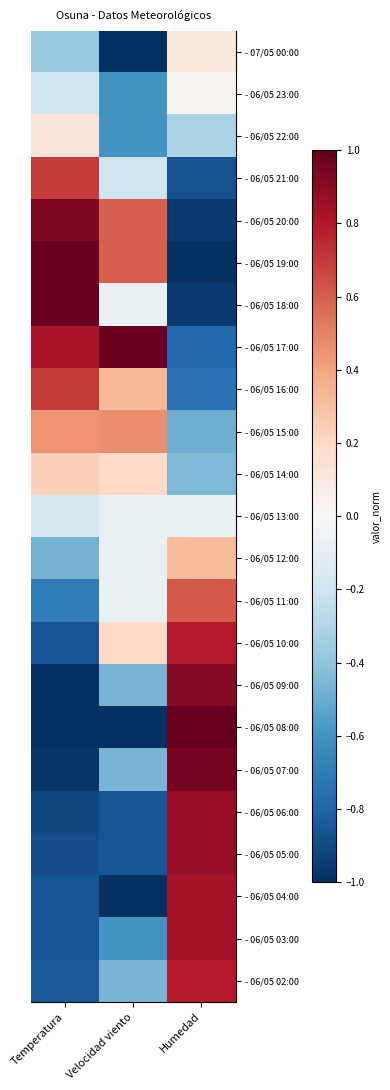

Reading left to right, transcribe all the data shown in this chart.

- 07/05 00:00: Temperatura=-0.4	Velocidad viento=-1.0	Humedad=0.1
- 06/05 23:00: Temperatura=-0.2	Velocidad viento=-0.6	Humedad=0.0
- 06/05 22:00: Temperatura=0.1	Velocidad viento=-0.6	Humedad=-0.3
- 06/05 21:00: Temperatura=0.7	Velocidad viento=-0.2	Humedad=-0.9
- 06/05 20:00: Temperatura=0.9	Velocidad viento=0.6	Humedad=-1.0
- 06/05 19:00: Temperatura=1.0	Velocidad viento=0.6	Humedad=-1.0
- 06/05 18:00: Temperatura=1.0	Velocidad viento=-0.1	Humedad=-1.0
- 06/05 17:00: Temperatura=0.8	Velocidad viento=1.0	Humedad=-0.8
- 06/05 16:00: Temperatura=0.7	Velocidad viento=0.3	Humedad=-0.7
- 06/05 15:00: Temperatura=0.4	Velocidad viento=0.5	Humedad=-0.5
- 06/05 14:00: Temperatura=0.2	Velocidad viento=0.2	Humedad=-0.4
- 06/05 13:00: Temperatura=-0.2	Velocidad viento=-0.1	Humedad=-0.1
- 06/05 12:00: Temperatura=-0.5	Velocidad viento=-0.1	Humedad=0.3
- 06/05 11:00: Temperatura=-0.7	Velocidad viento=-0.1	Humedad=0.6
- 06/05 10:00: Temperatura=-0.9	Velocidad viento=0.2	Humedad=0.8
- 06/05 09:00: Temperatura=-1.0	Velocidad viento=-0.5	Humedad=0.9
- 06/05 08:00: Temperatura=-1.0	Velocidad viento=-1.0	Humedad=1.0
- 06/05 07:00: Temperatura=-1.0	Velocidad viento=-0.5	Humedad=1.0
- 06/05 06:00: Temperatura=-0.9	Velocidad viento=-0.9	Humedad=0.9
- 06/05 05:00: Temperatura=-0.9	Velocidad viento=-0.9	Humedad=0.9
- 06/05 04:00: Temperatura=-0.9	Velocidad viento=-1.0	Humedad=0.8
- 06/05 03:00: Temperatura=-0.9	Velocidad viento=-0.6	Humedad=0.8
- 06/05 02:00: Temperatura=-0.8	Velocidad viento=-0.5	Humedad=0.8